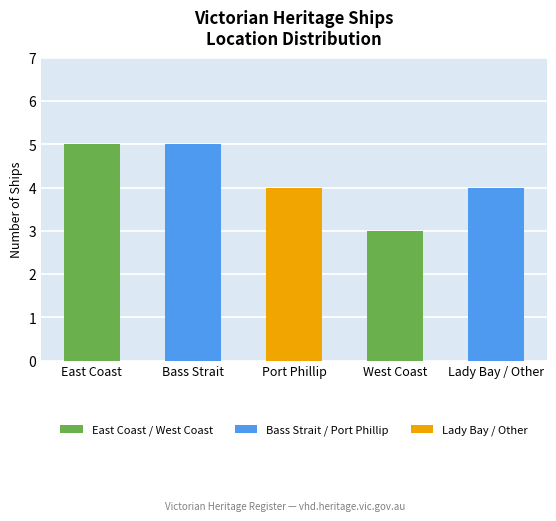

What position from the left is West Coast?

4